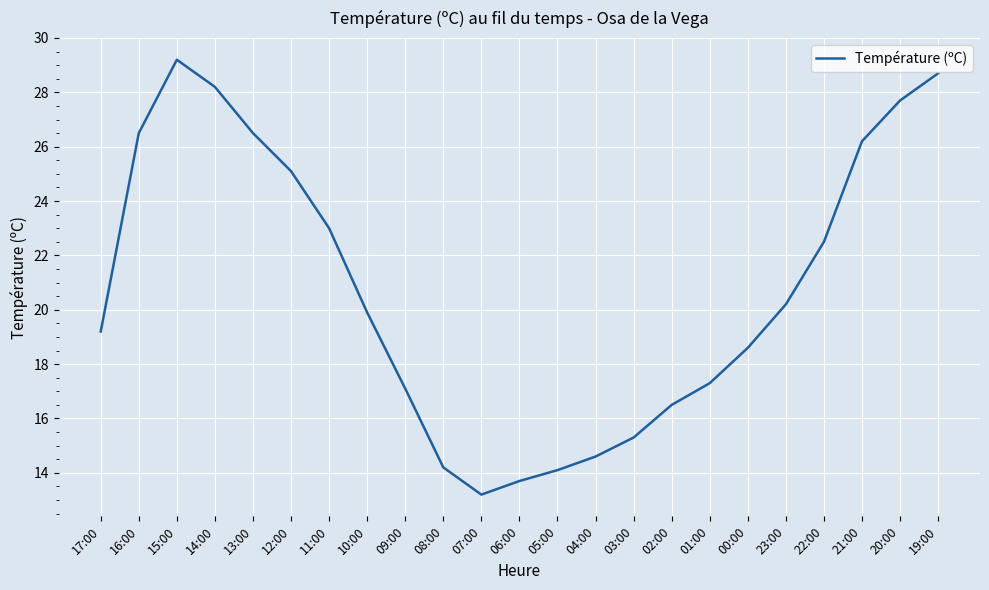

The chart shows a value of 6.7 at 08:00. True or false?

False